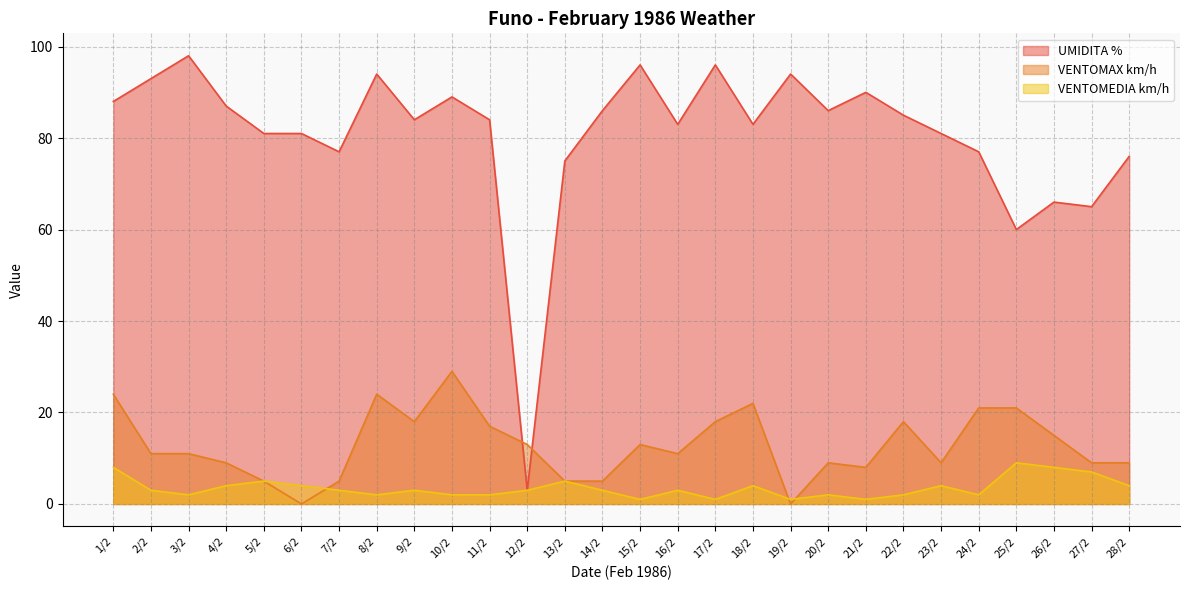

What are all the series names shown in the legend?

UMIDITA %, VENTOMAX km/h, VENTOMEDIA km/h